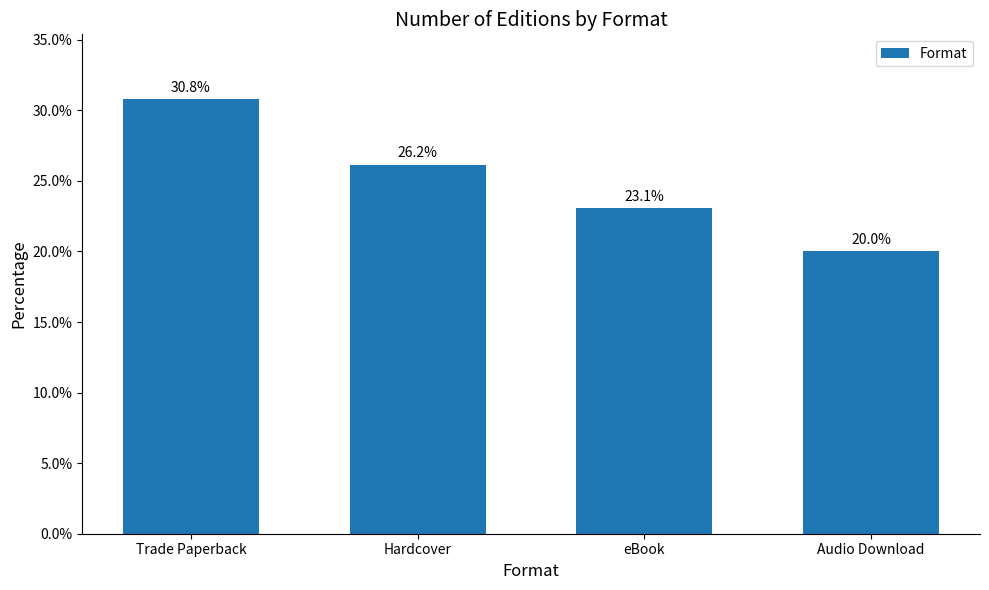

Are the bars grouped side by side (vs. stacked)?

No